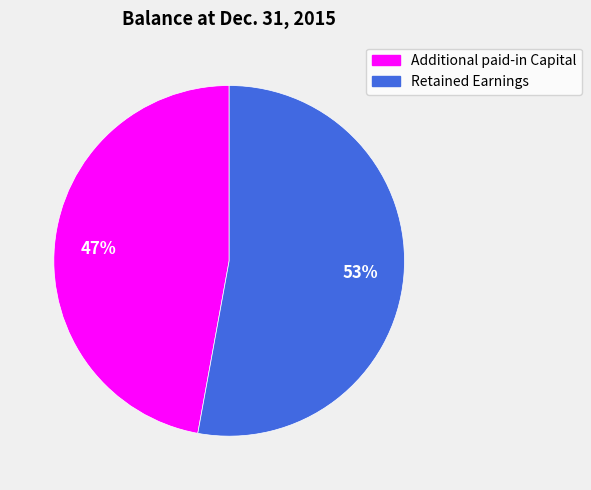

Does any single category account for the majority?

Yes